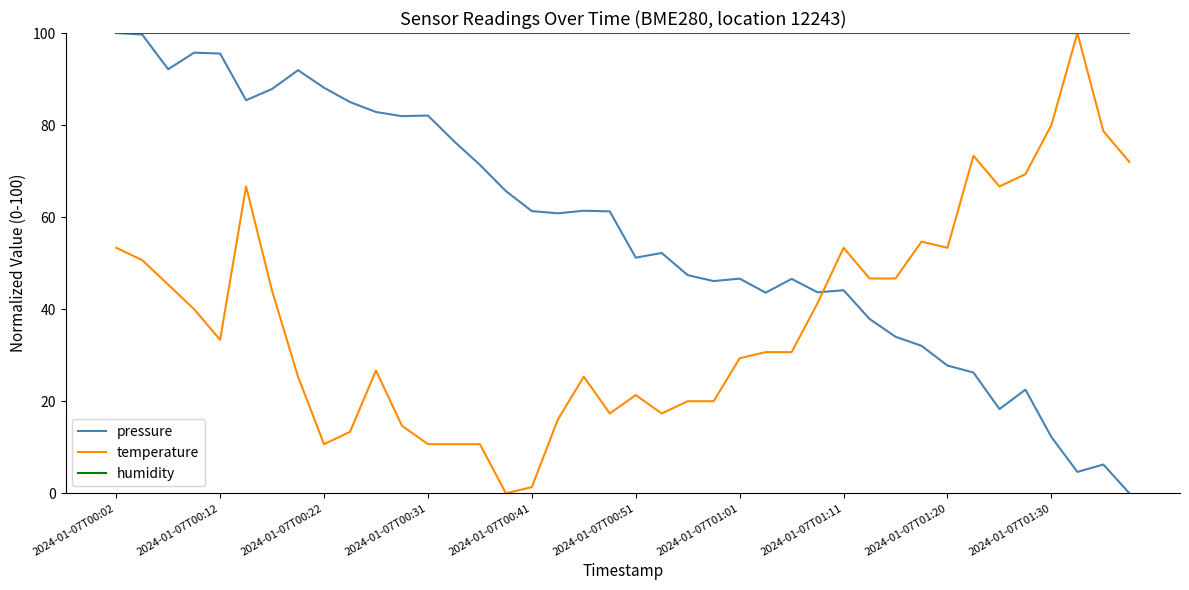

What is the maximum value for pressure?

100.0